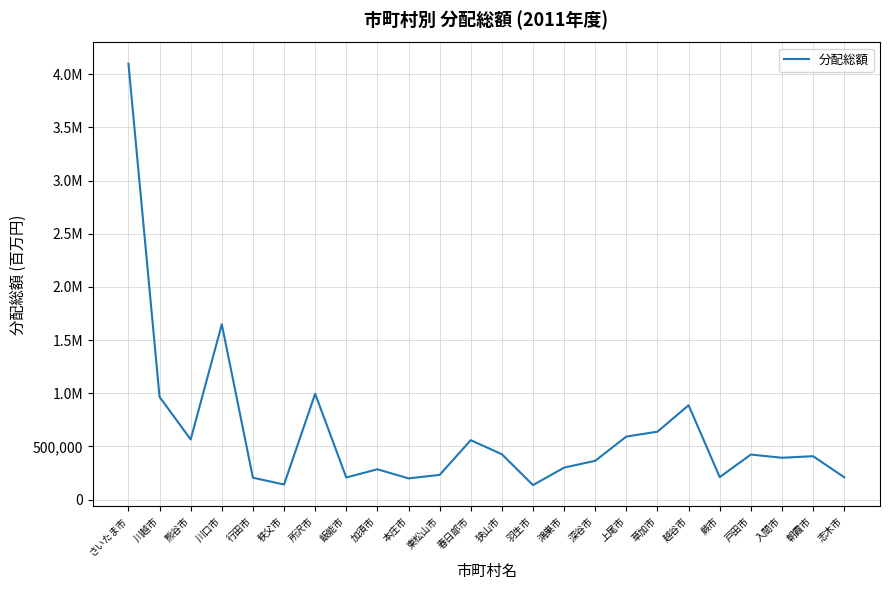

Does the chart have visible grid lines?

Yes